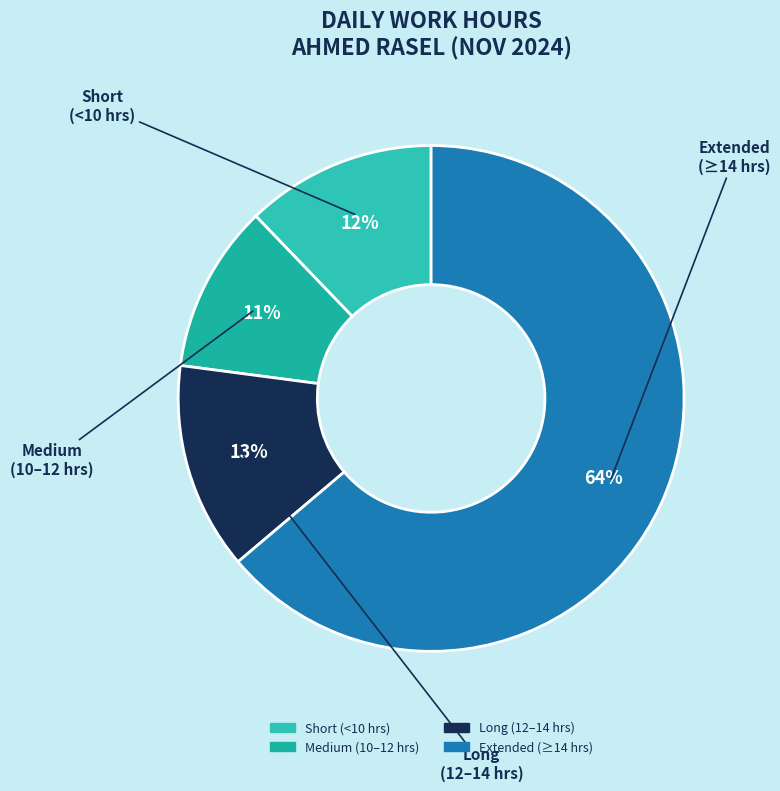

How many slices are in this pie chart?

4